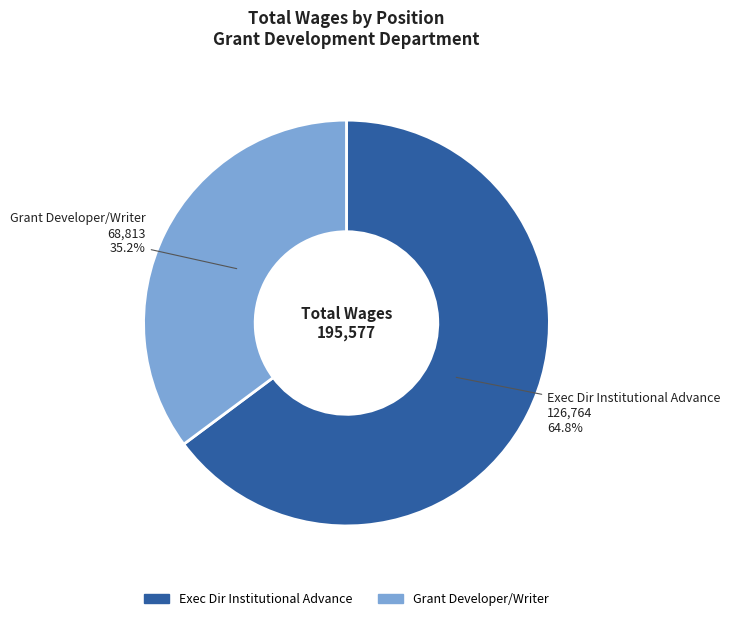

Does Grant Developer/Writer account for over 50% of the chart?

No